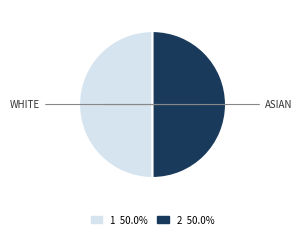

What is the ratio of the value at 1 to the value at 2?

1.0